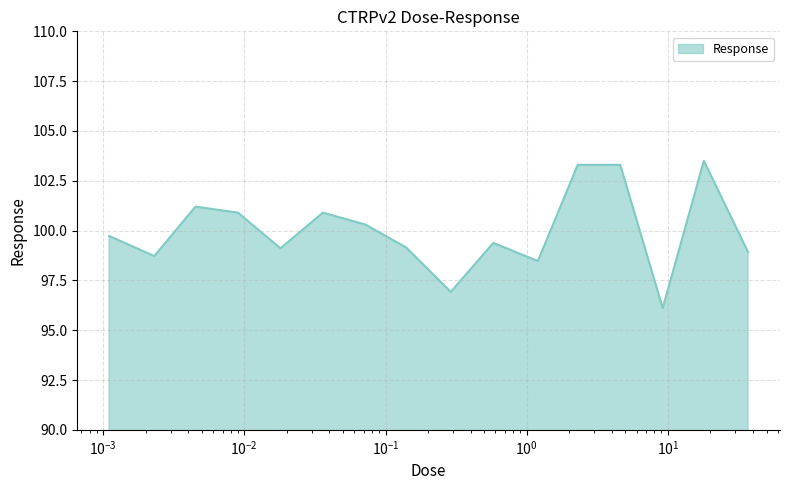

What is the average value?

100.0